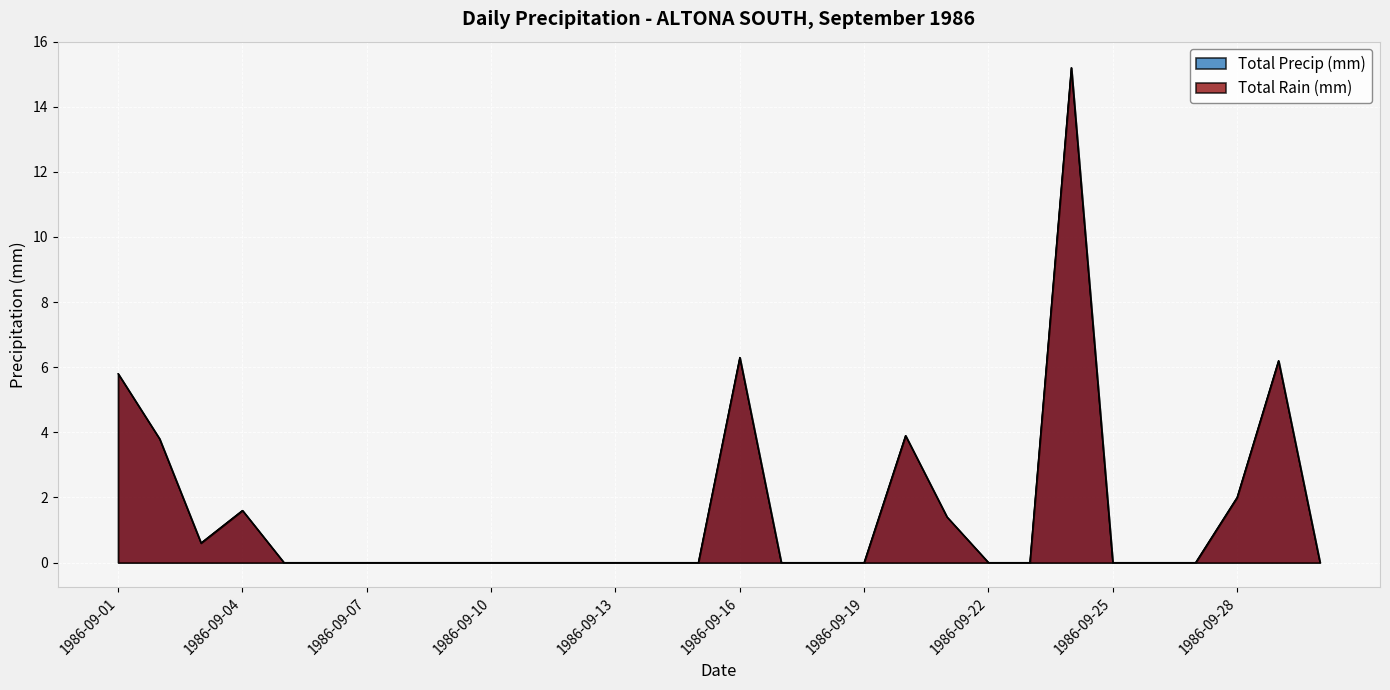

Where is the first local maximum for Total Rain (mm)?

1986-09-04